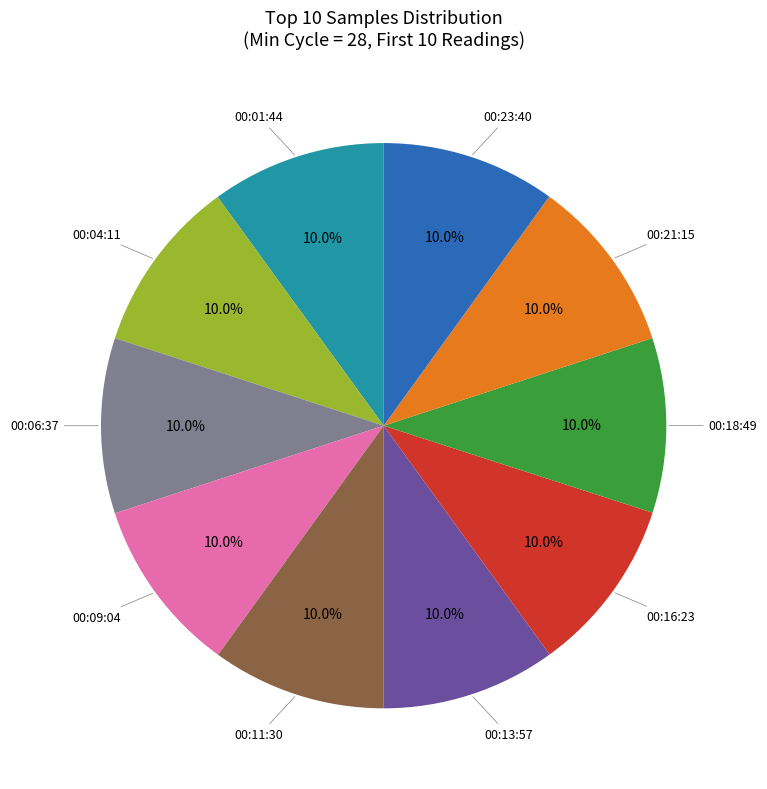

Does any single category account for the majority?

No